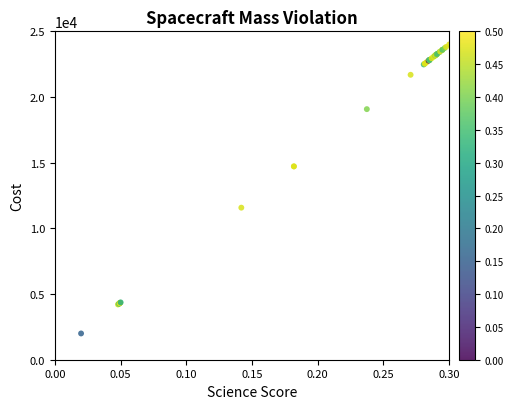

What Y value in the scatter plot is closest to 13000?

11576.6